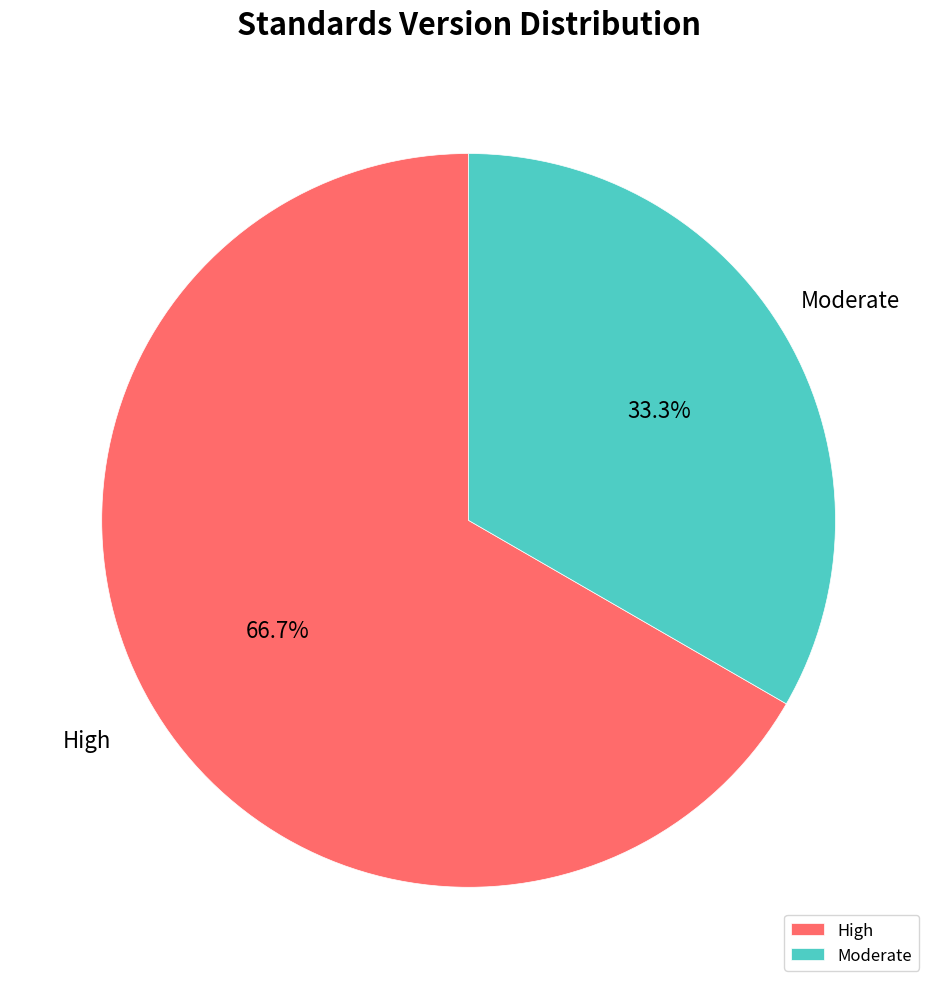

What is the total percentage of Moderate and High?

100.0%